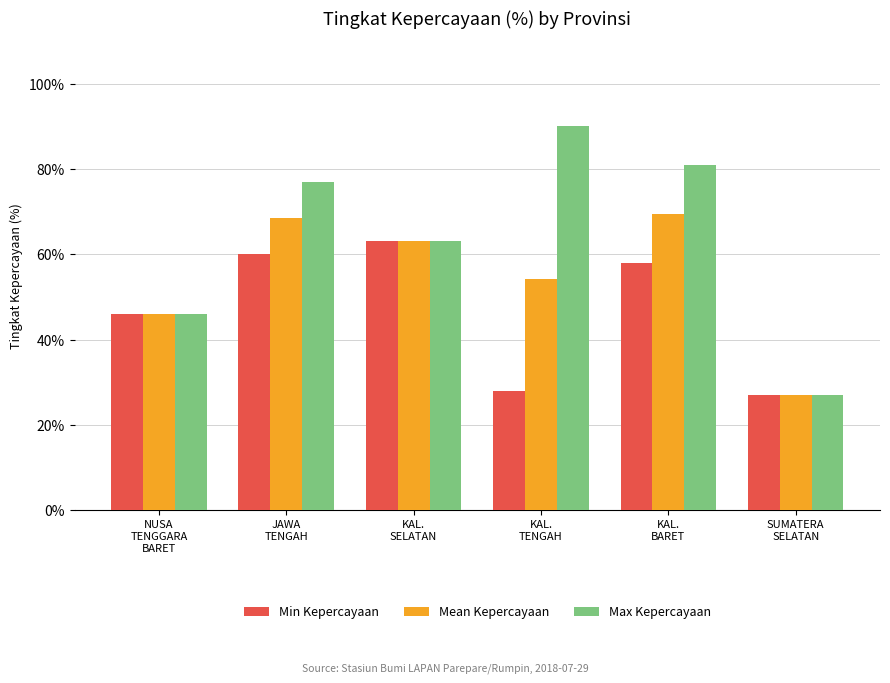

The value of Max Kepercayaan at JAWA
TENGAH is 77.0. True or false?

True